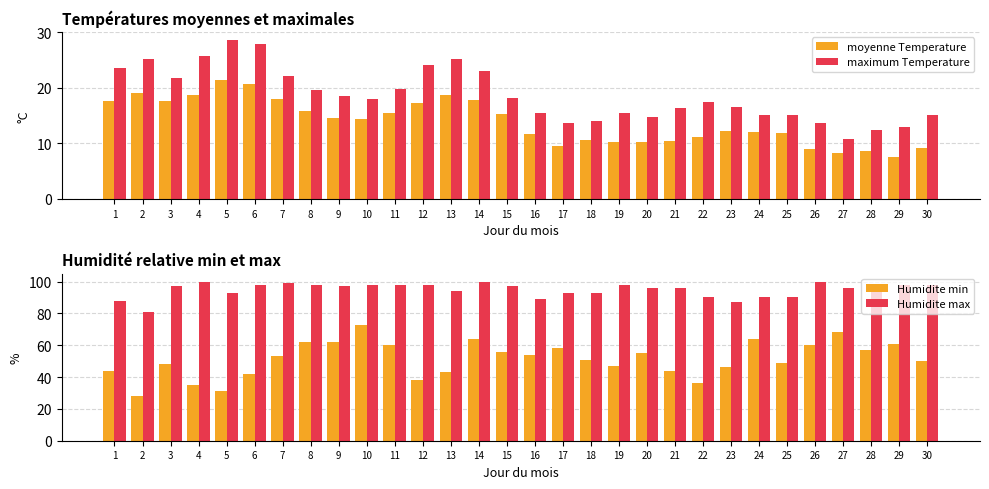

How many values in the Humidite max series exceed 97?

12